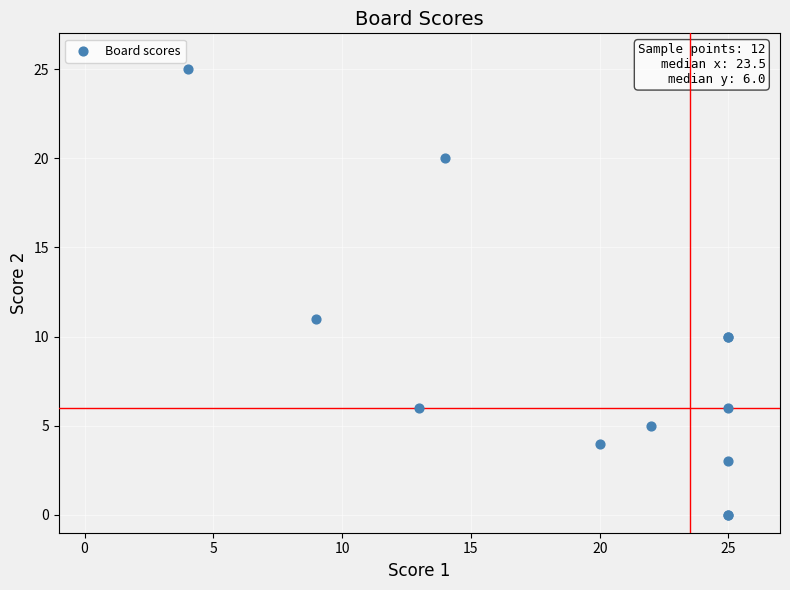

What Y value in the scatter plot is closest to 12?

11